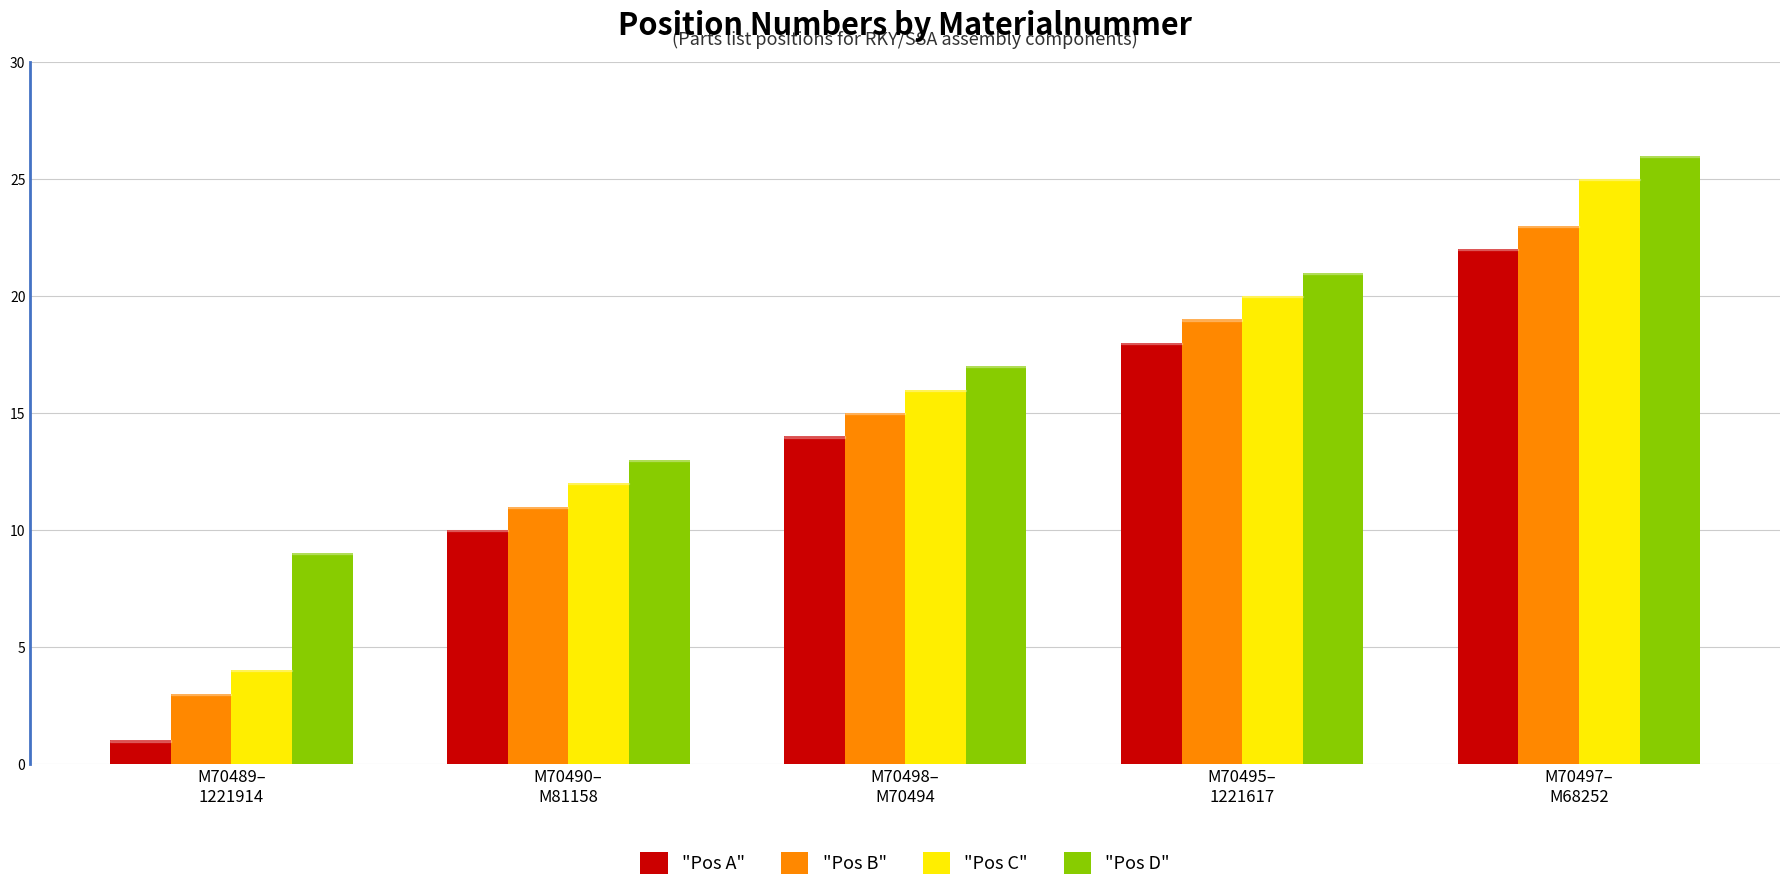

Reading right to left, transcribe all the data shown in this chart.

"Pos A": 22	18	14	10	1
"Pos B": 23	19	15	11	3
"Pos C": 25	20	16	12	4
"Pos D": 26	21	17	13	9